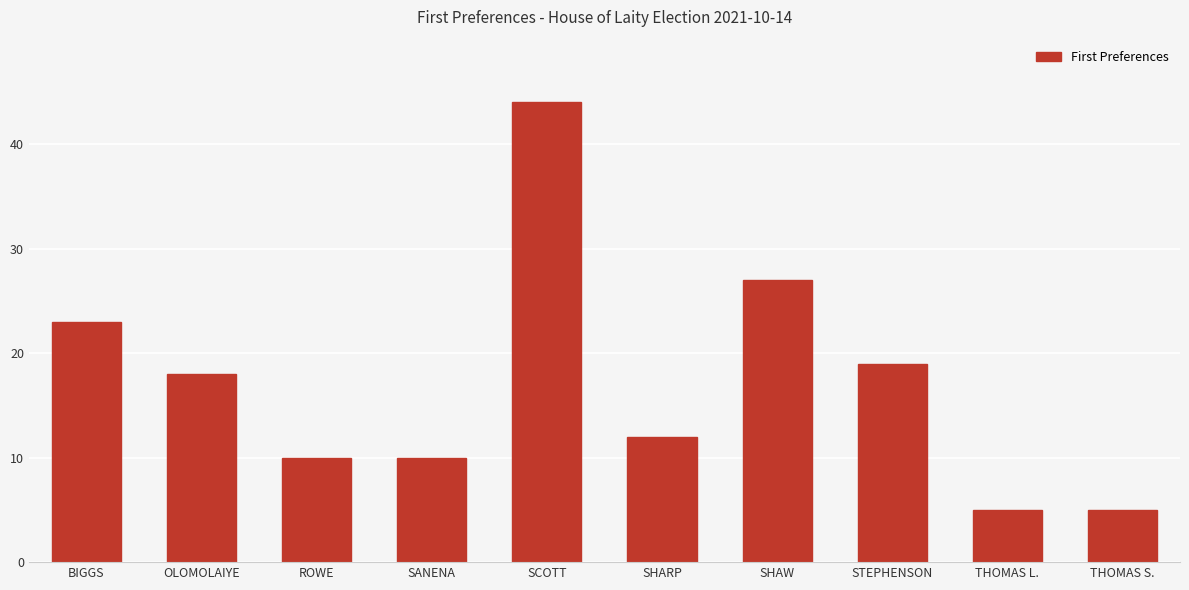

What is the difference between the values at THOMAS S. and SHAW?

22